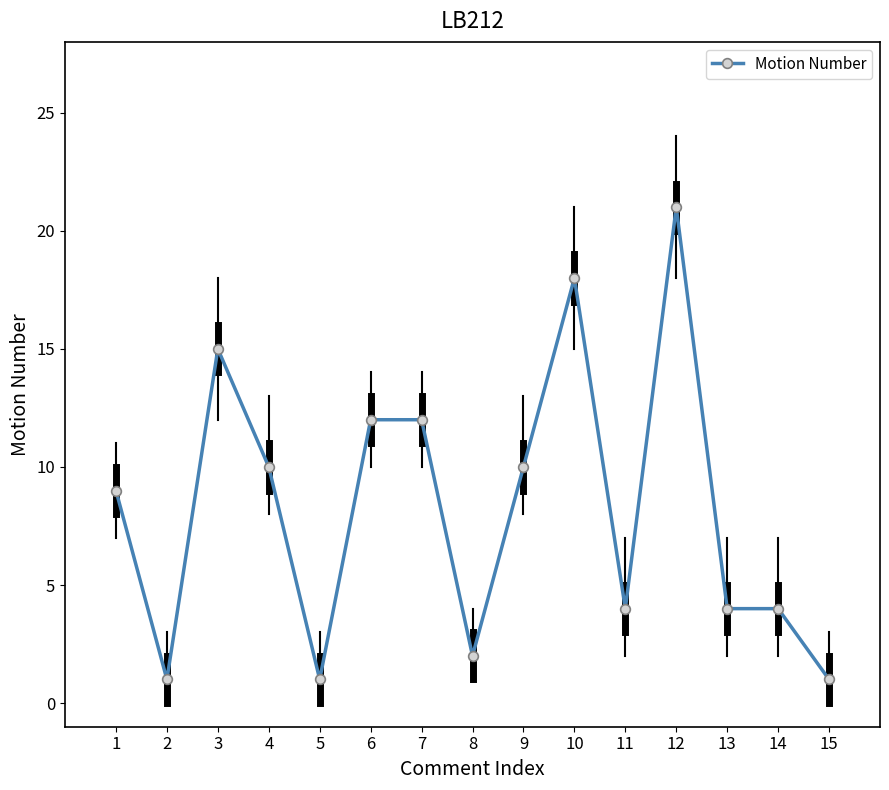

What is the sum of the values at 15 and 12?

22